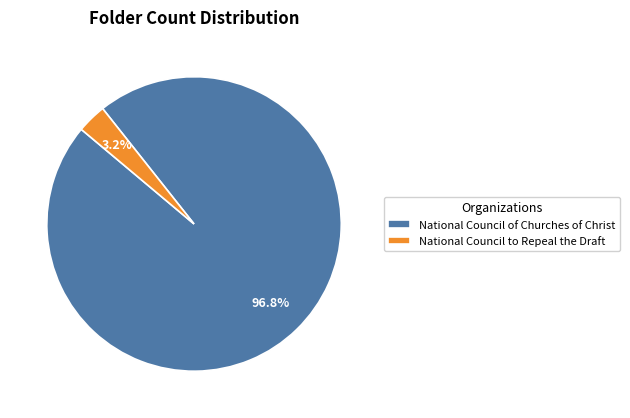

To the nearest percent, what percentage of the pie is National Council of Churches of Christ?

97%